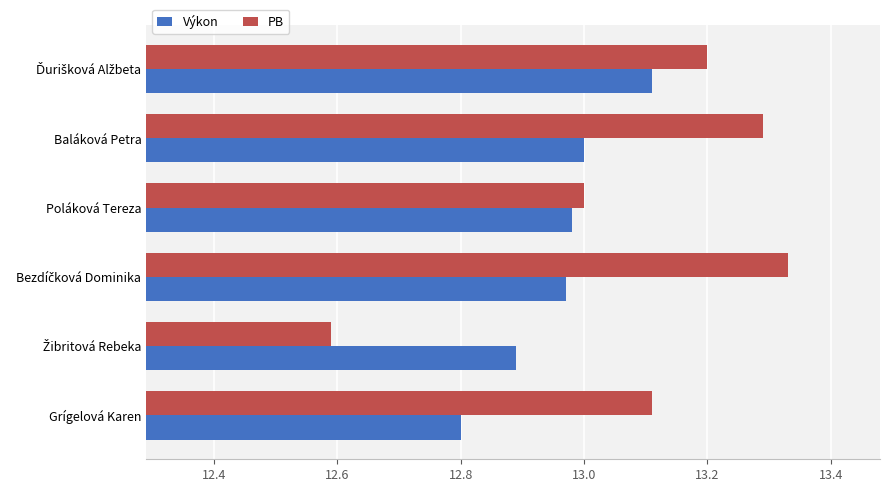

How many series are shown in this chart?

2